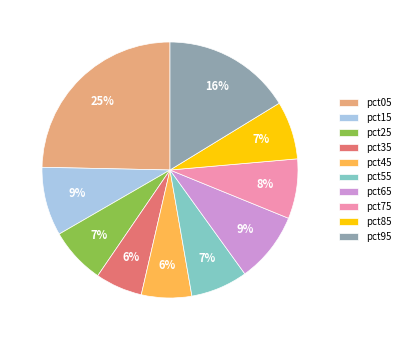

Which has a higher value, pct75 or pct35?

pct75